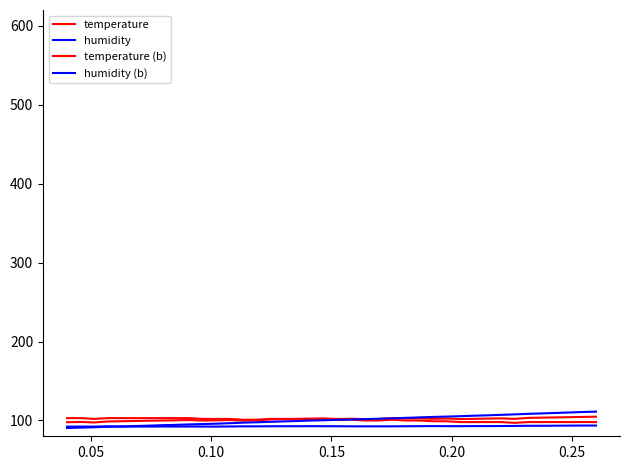

How many lines are shown in the chart?

4